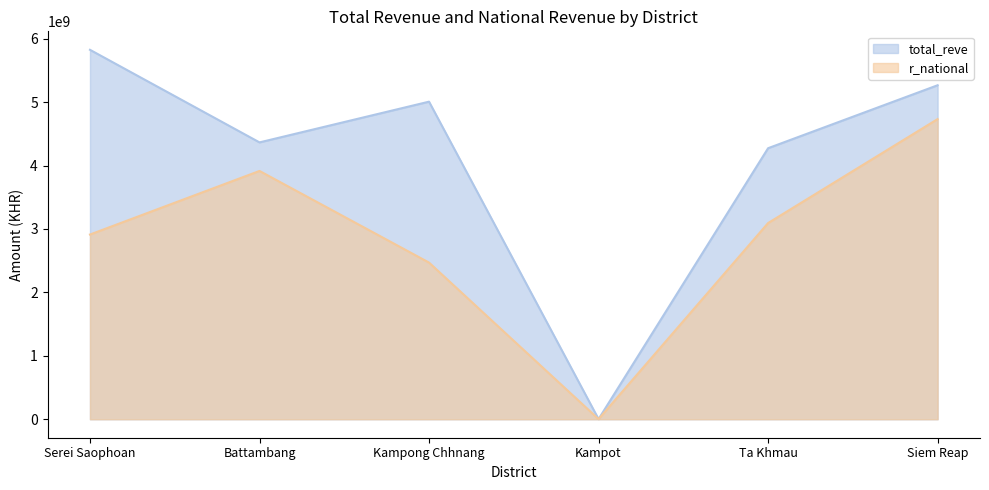

At which category does the chart reach its minimum across all series?

Kampot